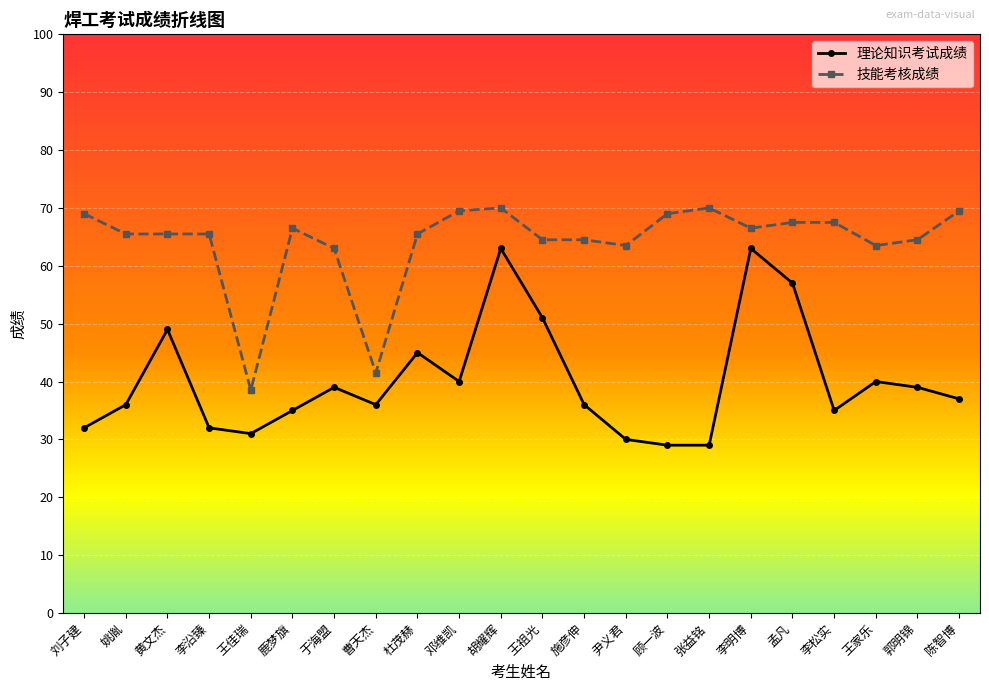

What is the label of the 17th point from the right?

鹿梦旗